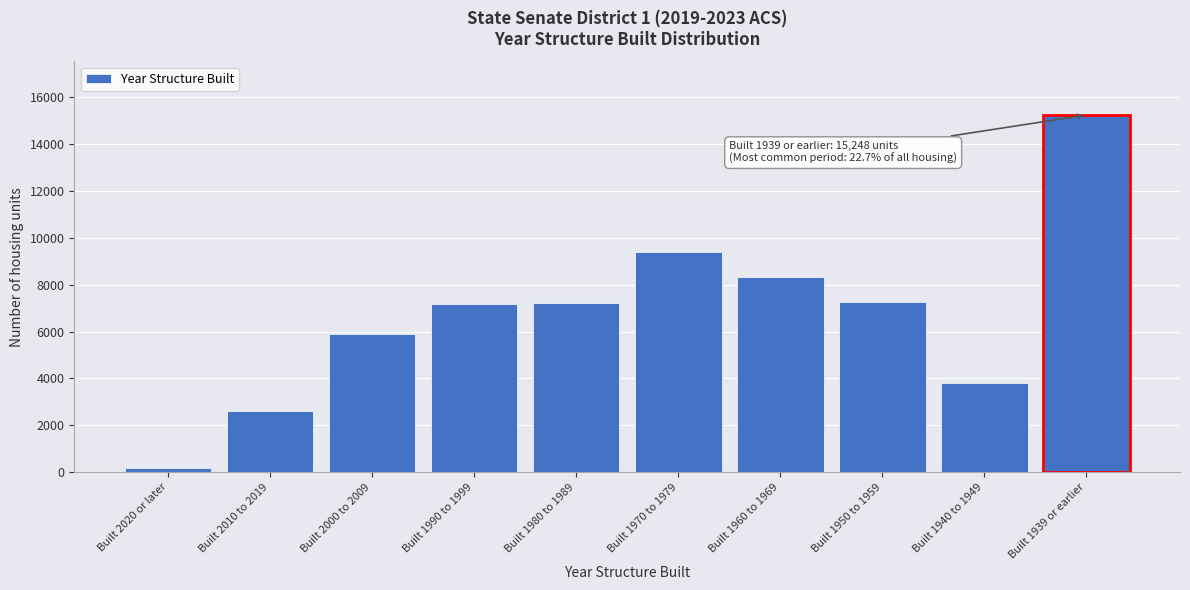

What is the maximum value shown in the chart?

15248